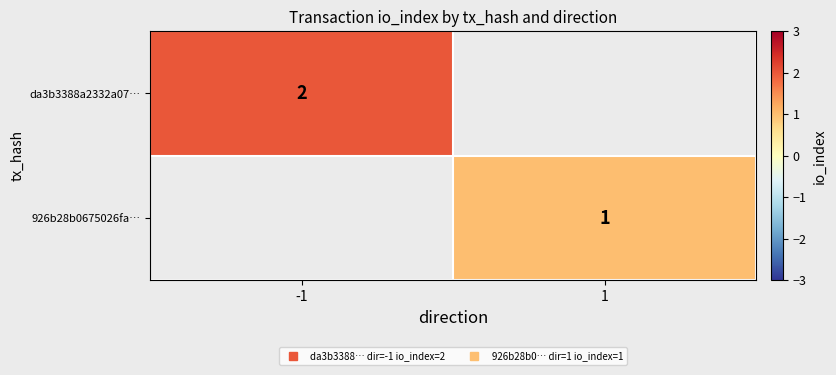

Rank the categories by da3b3388a2332a07… value from highest to lowest.

-1, 1